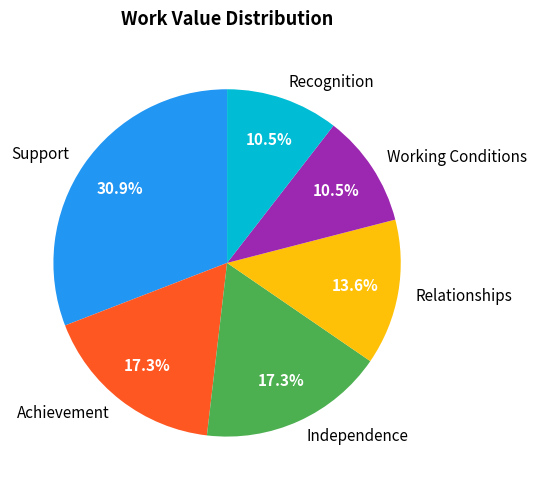

What is the largest slice in the pie chart?

Support